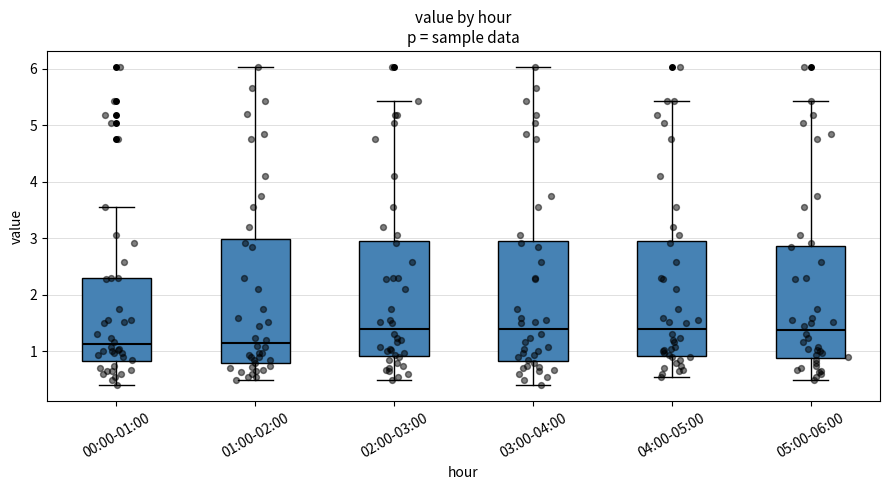

Reading left to right, transcribe this box plot: for each box, give where its median line is, the range the box spans, and where its two whiskers end, as read against the y-axis. The values are not printed on the chart, so give them approximately, as read against the axis.

00:00-01:00: median 1.1, box 0.8 to 2.3, whiskers 0.4 to 3.6
01:00-02:00: median 1.2, box 0.8 to 3.0, whiskers 0.5 to 6.0
02:00-03:00: median 1.4, box 0.9 to 3.0, whiskers 0.5 to 5.4
03:00-04:00: median 1.4, box 0.8 to 3.0, whiskers 0.4 to 6.0
04:00-05:00: median 1.4, box 0.9 to 3.0, whiskers 0.6 to 5.4
05:00-06:00: median 1.4, box 0.9 to 2.9, whiskers 0.5 to 5.4